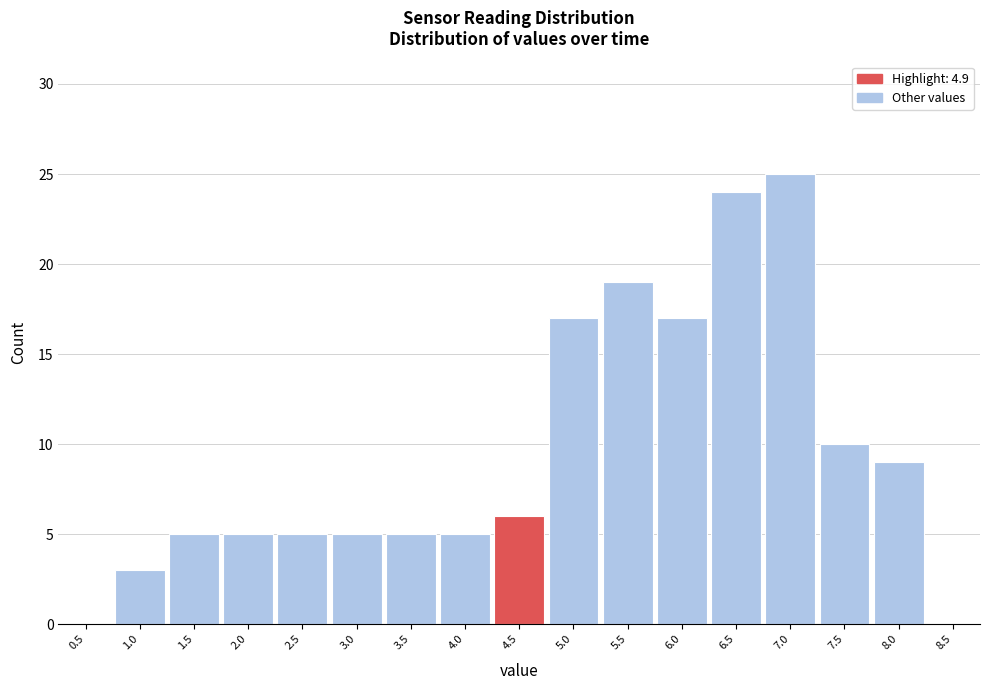

Reading right to left, extract all data points from this chart.

8.5=0	8.0=9	7.5=10	7.0=25	6.5=24	6.0=17	5.5=19	5.0=17	4.5=6	4.0=5	3.5=5	3.0=5	2.5=5	2.0=5	1.5=5	1.0=3	0.5=0